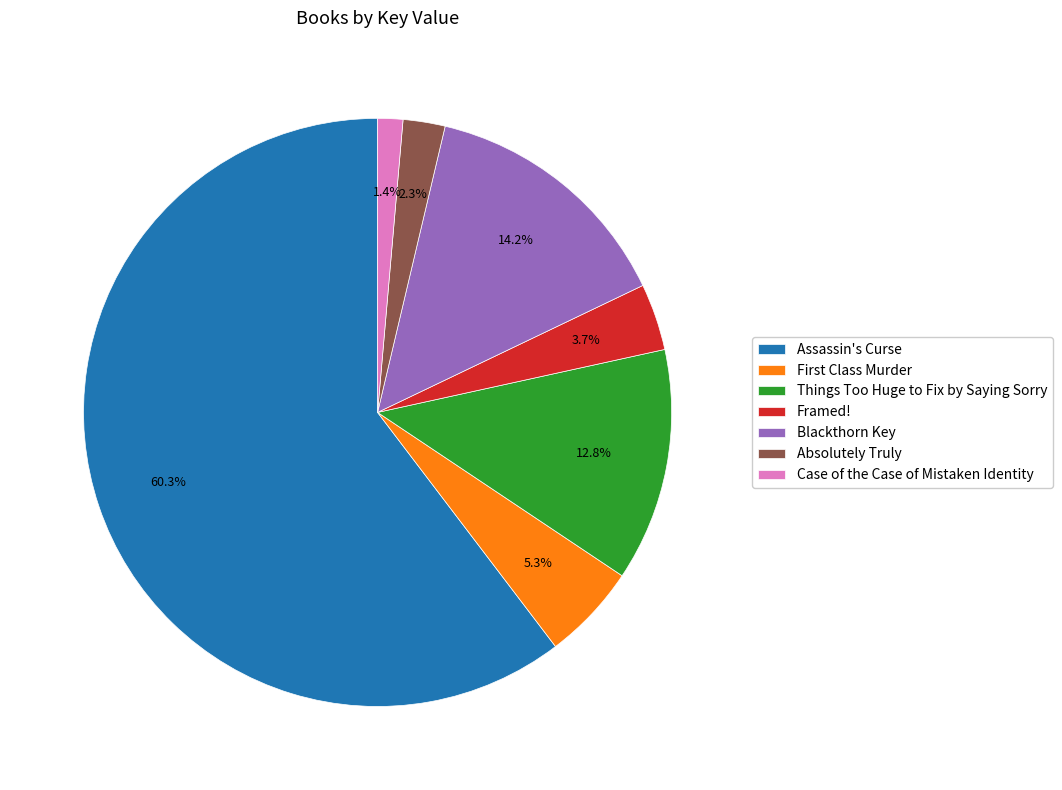

Which has a higher value, Absolutely Truly or Framed!?

Framed!